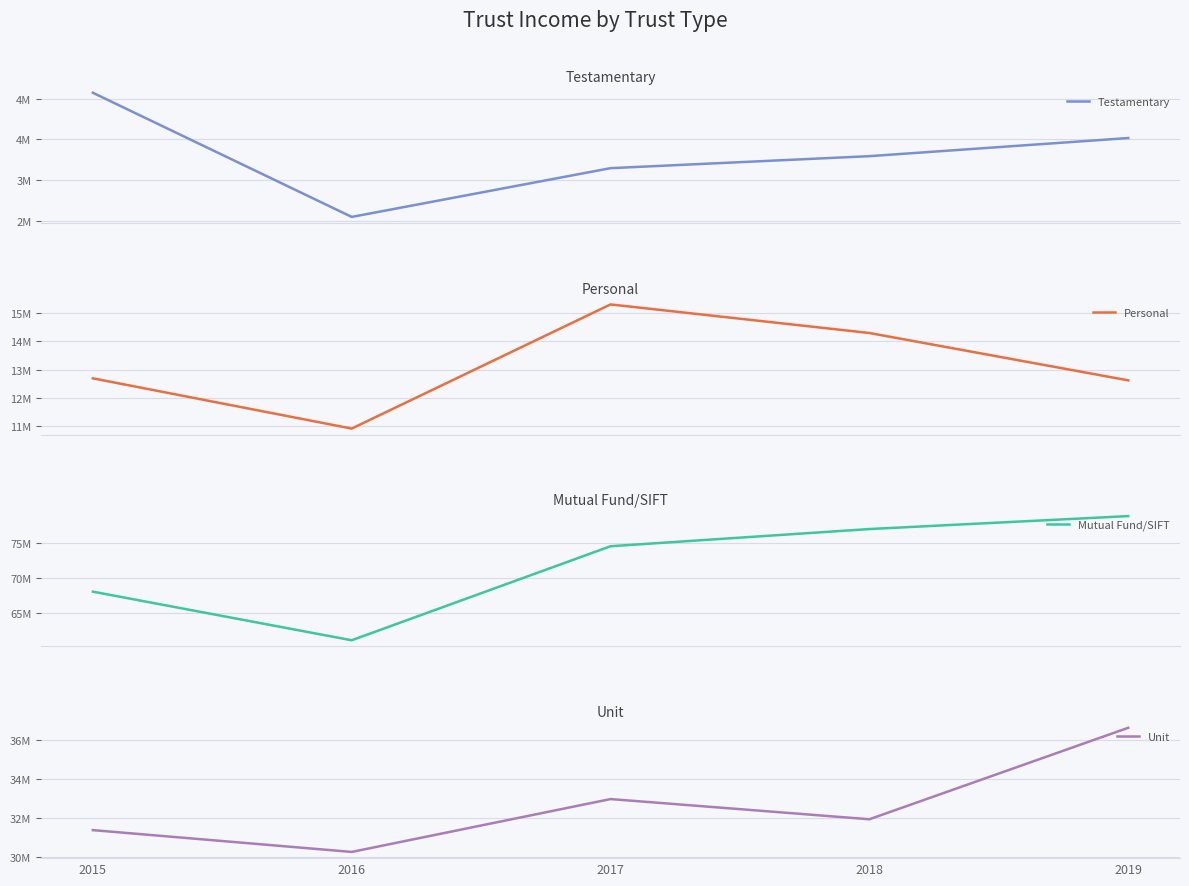

At how many categories does at least one series exceed 17201933?

5